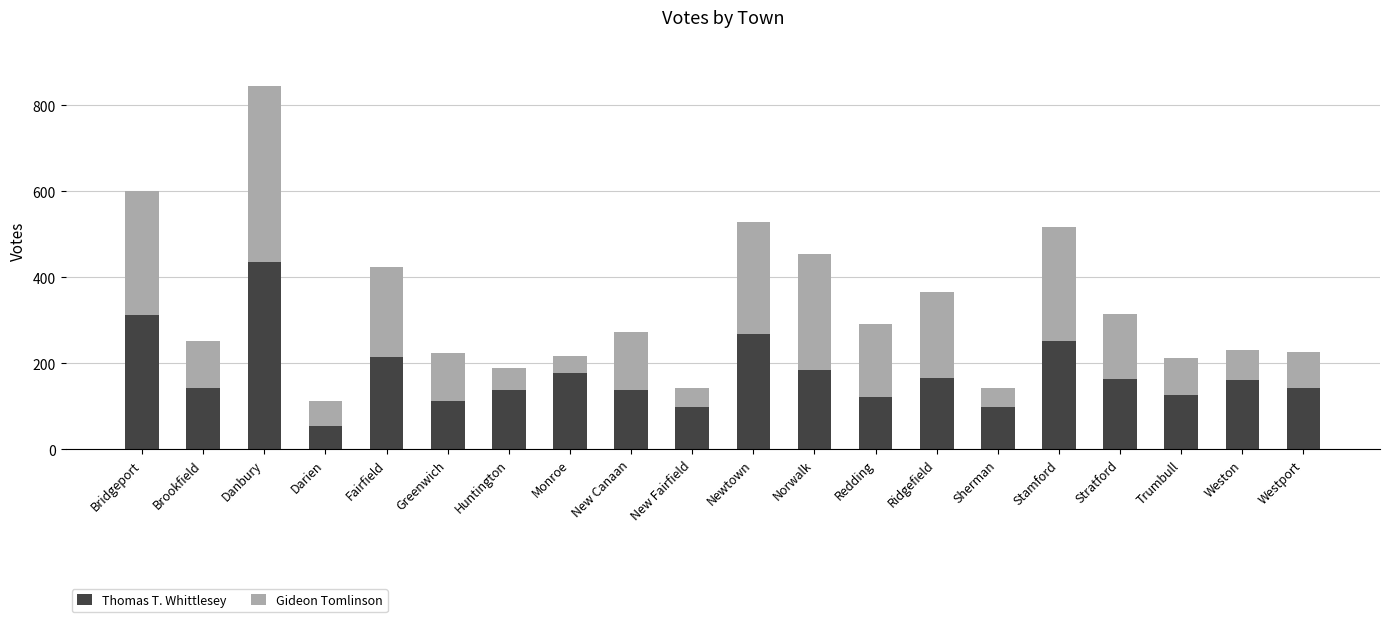

What is the total value across all series at Monroe?

216